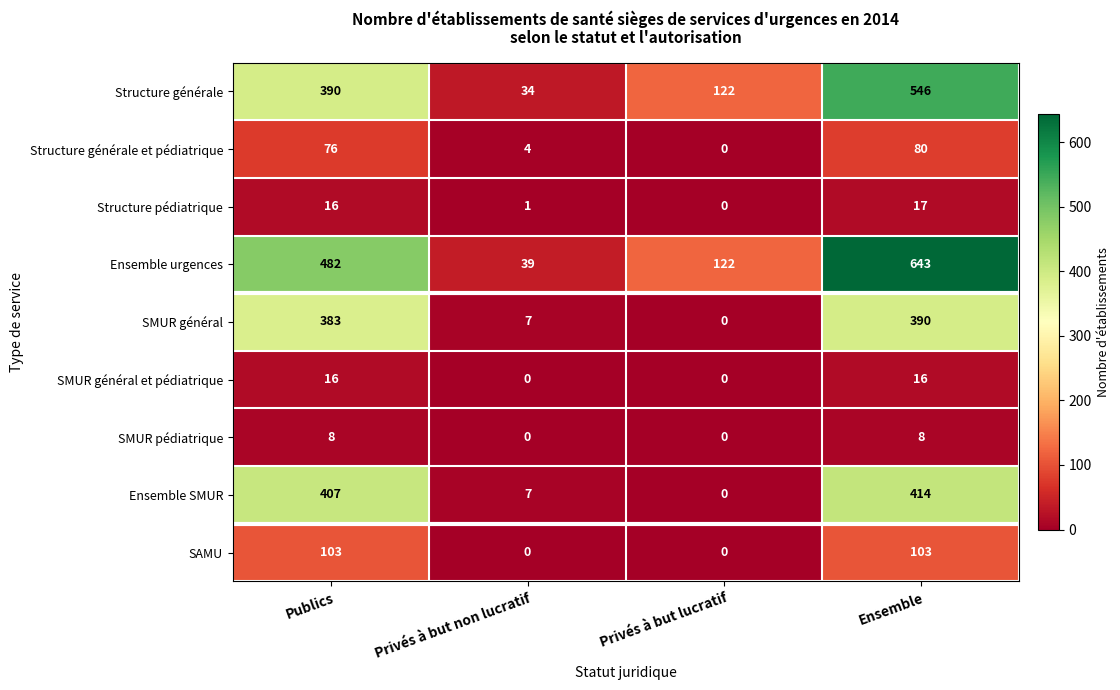

List the series in order of their peak value, highest first.

Ensemble urgences, Structure générale, Ensemble SMUR, SMUR général, SAMU, Structure générale et pédiatrique, Structure pédiatrique, SMUR général et pédiatrique, SMUR pédiatrique